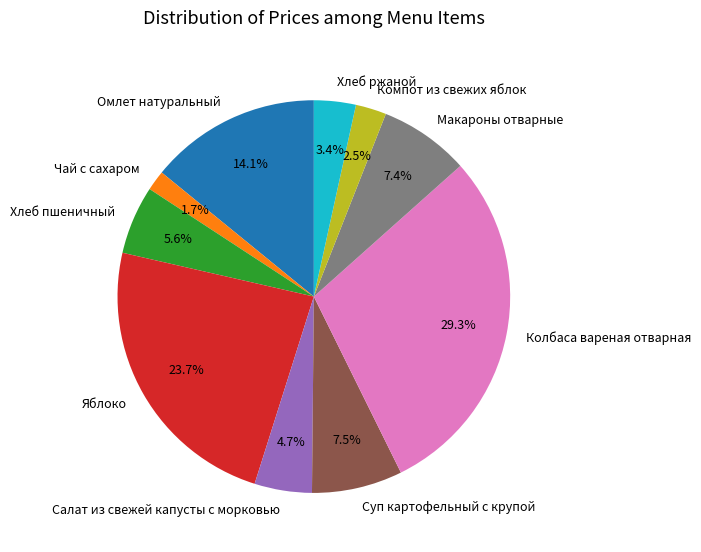

Which category has the biggest portion of the pie?

Колбаса вареная отварная